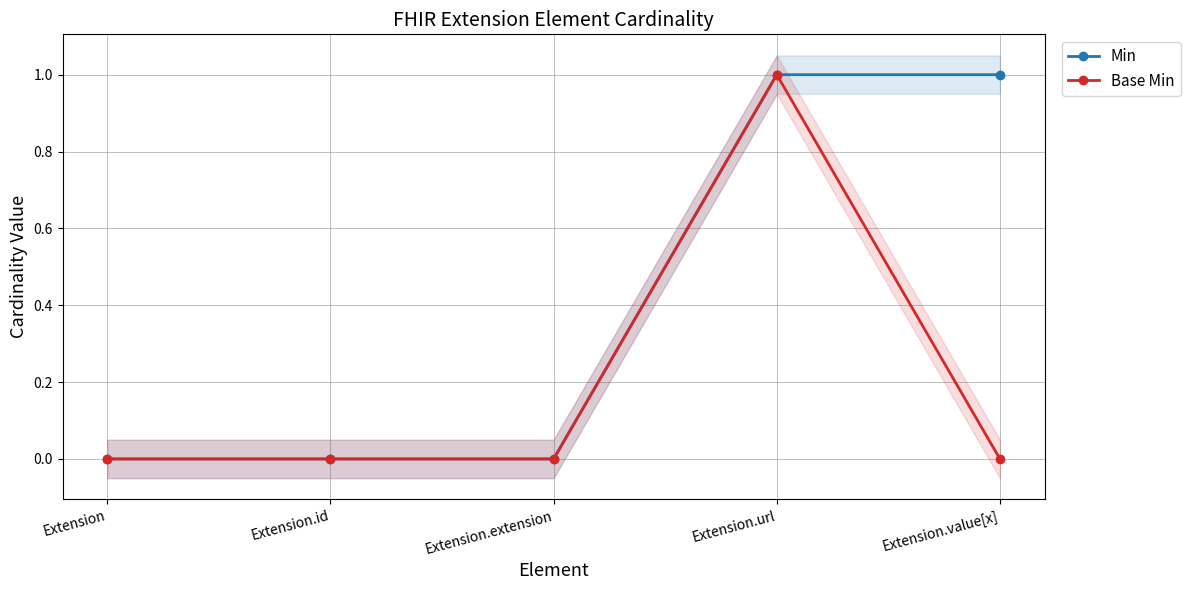

What is the sum of the Base Min values at Extension.extension and Extension.url?

1